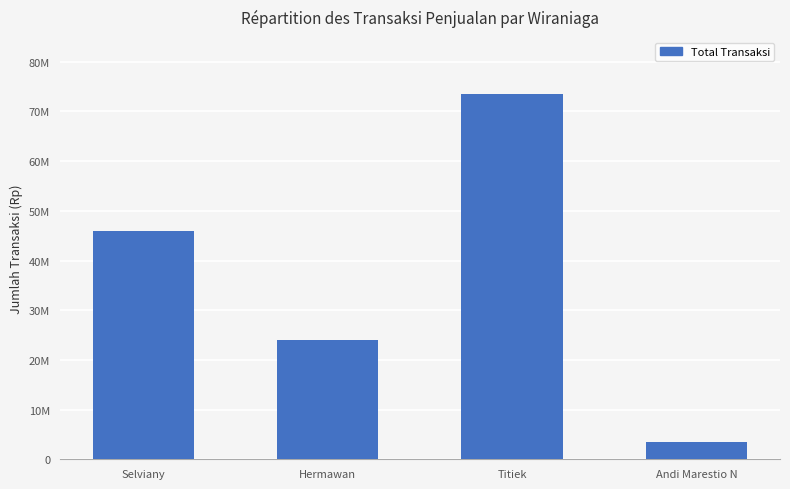

Does the chart contain any negative values?

No